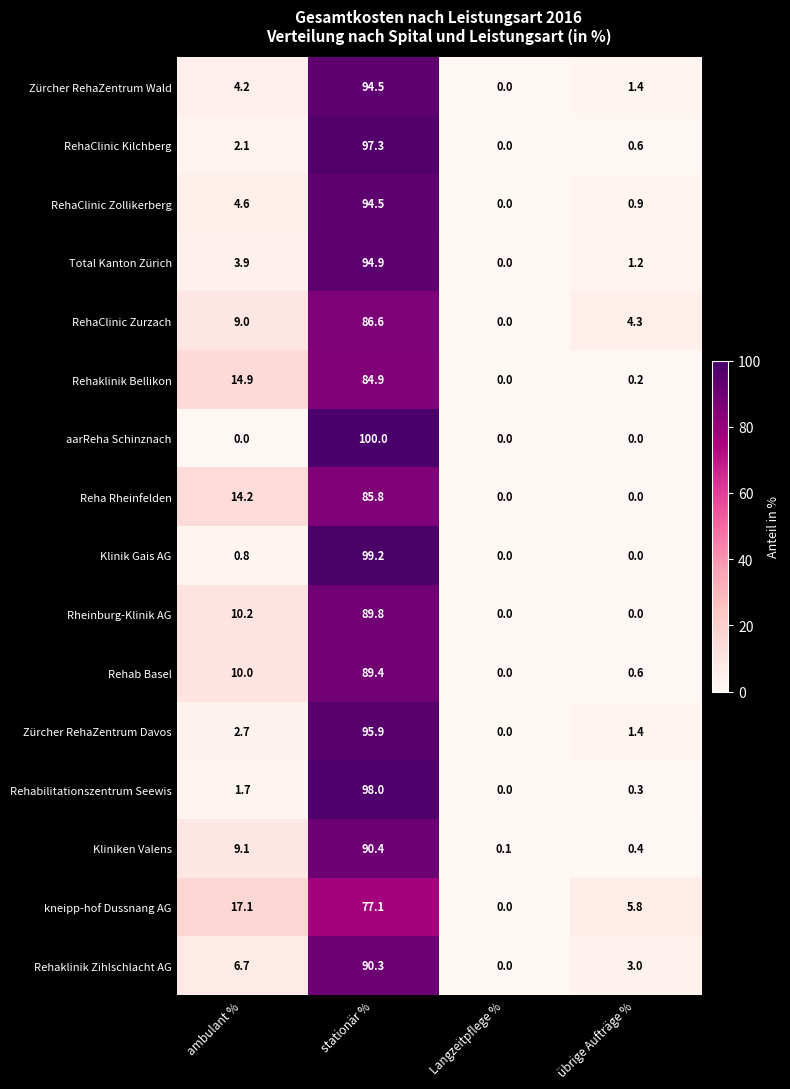

Is it true that Rehaklinik Zihlschlacht AG equals 4.4 at übrige Aufträge %?

False